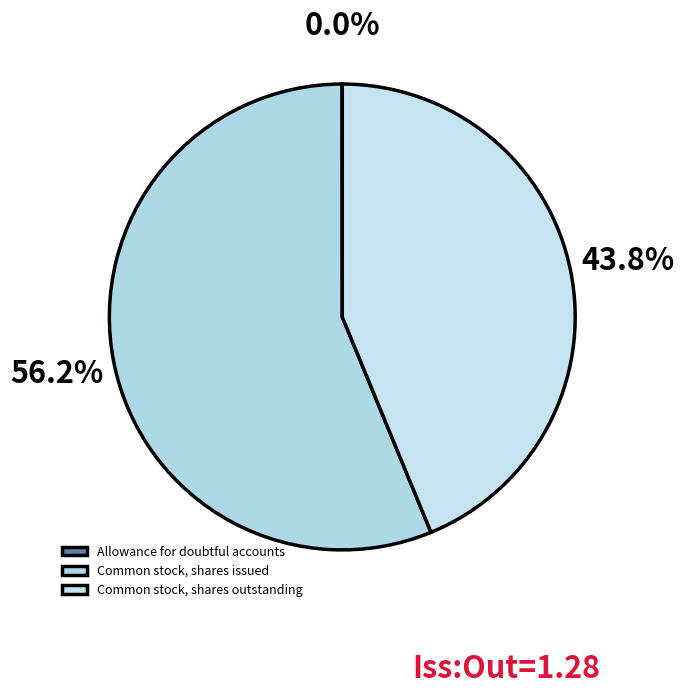

Rank the categories by value from highest to lowest.

Common stock, shares issued, Common stock, shares outstanding, Allowance for doubtful accounts